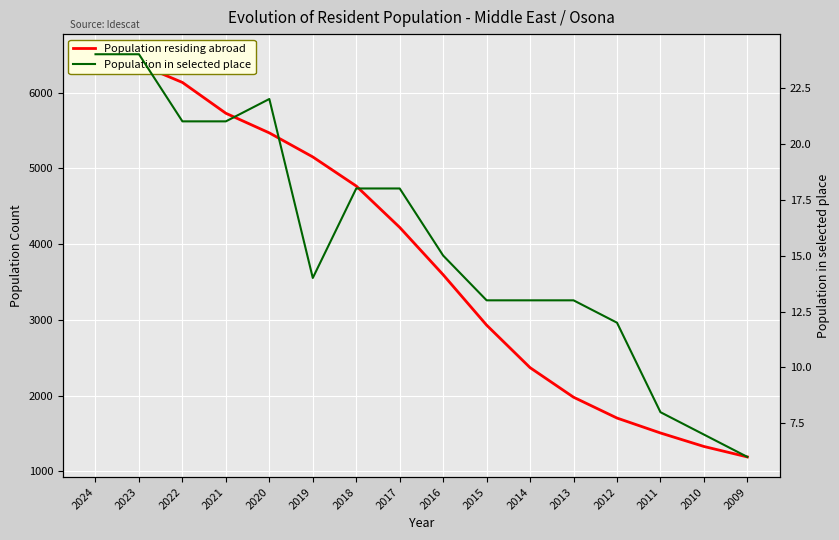

True or false: Population residing abroad and Population in selected place cross at least once.

False